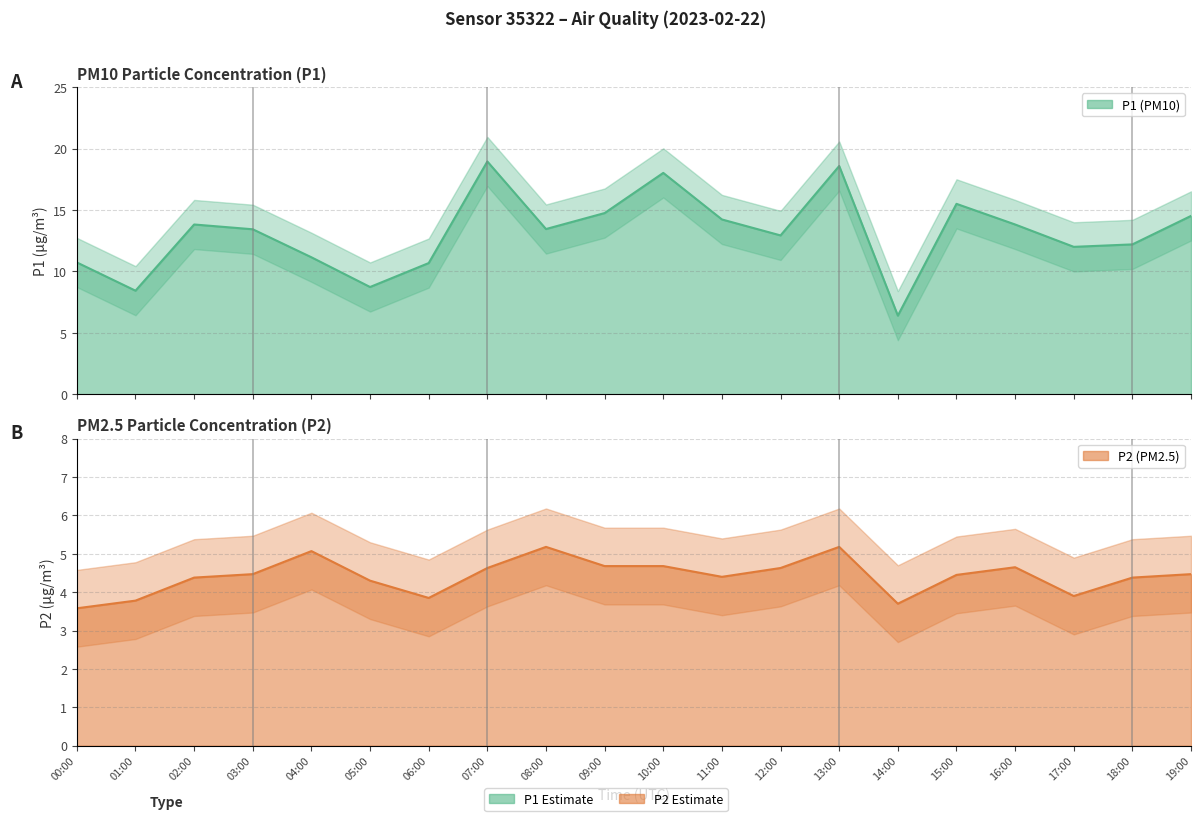

At which label does P2 first exceed 4?

02:00